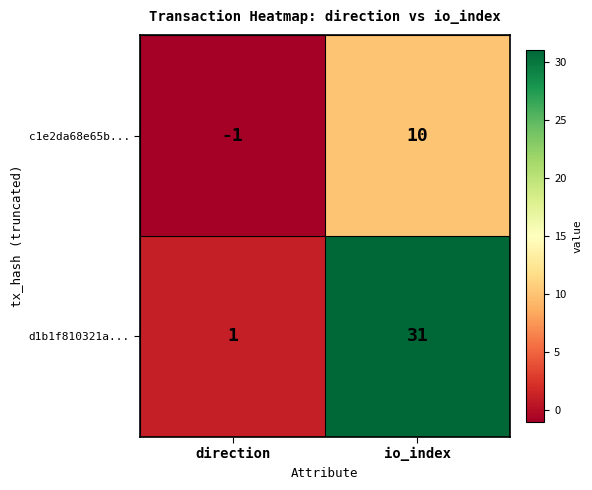

What is the spread (max minus min) of values at io_index?

21